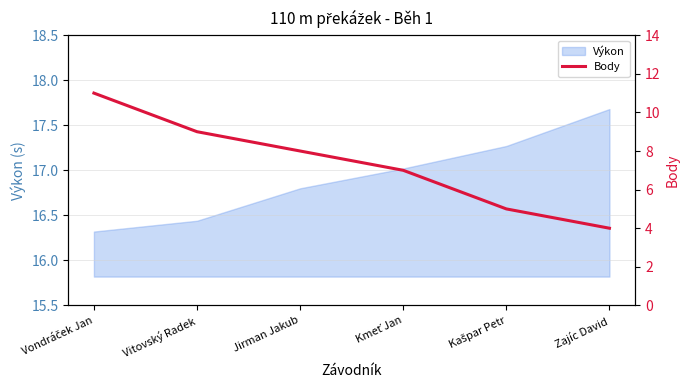

What is the approximate value of Výkon at Jirman Jakub?

16.8